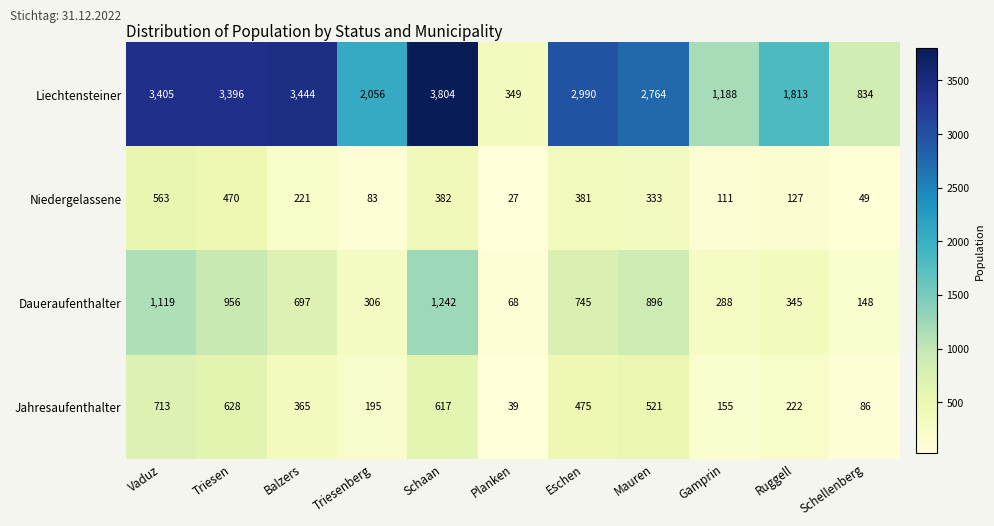

Count the number of categories in the chart.

11